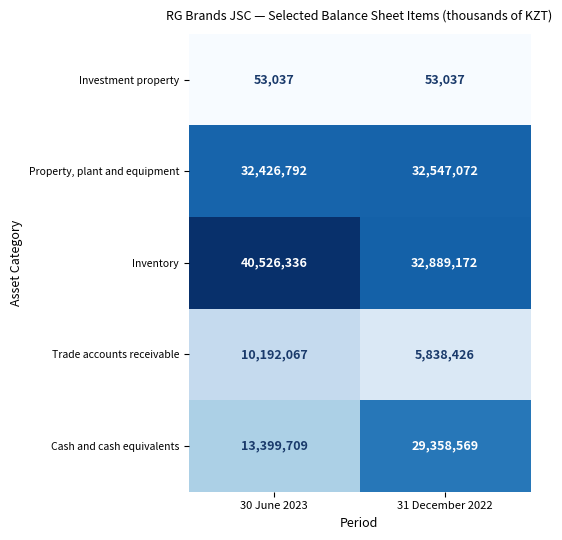

Where is Trade accounts receivable nearest to the value 8015246?

31 December 2022